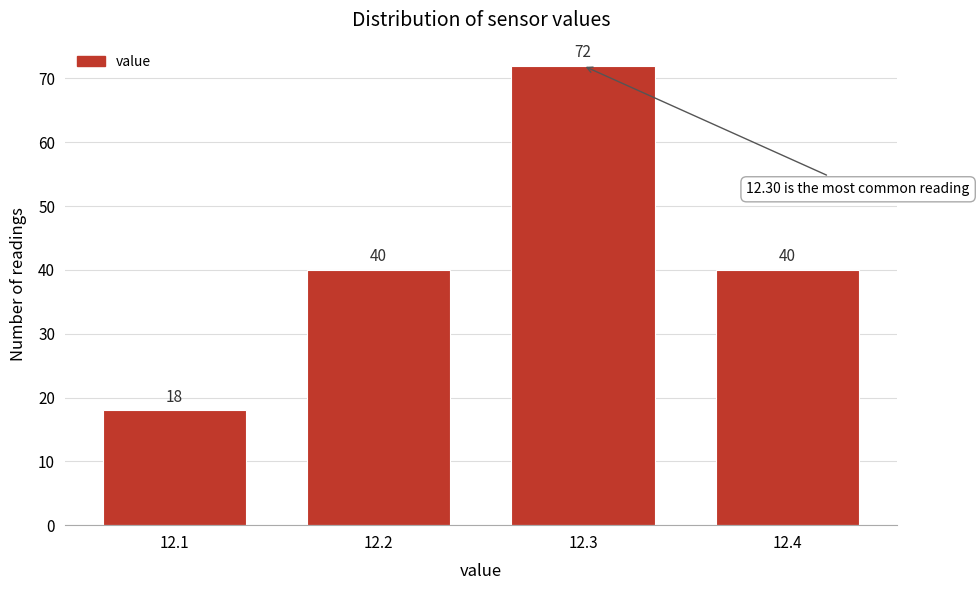

Reading right to left, list all the values displayed in this chart.

40	72	40	18